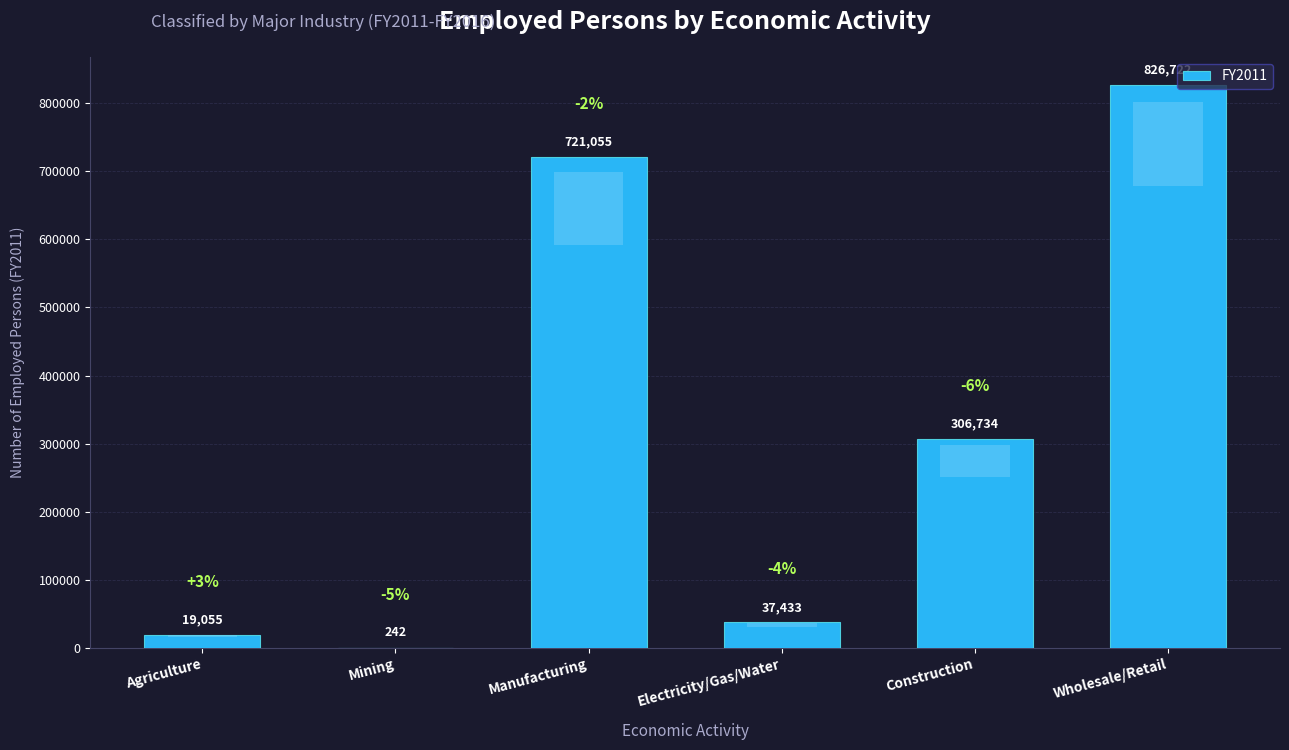

What is the ratio of the value at Wholesale/Retail to the value at Electricity/Gas/Water?

22.1